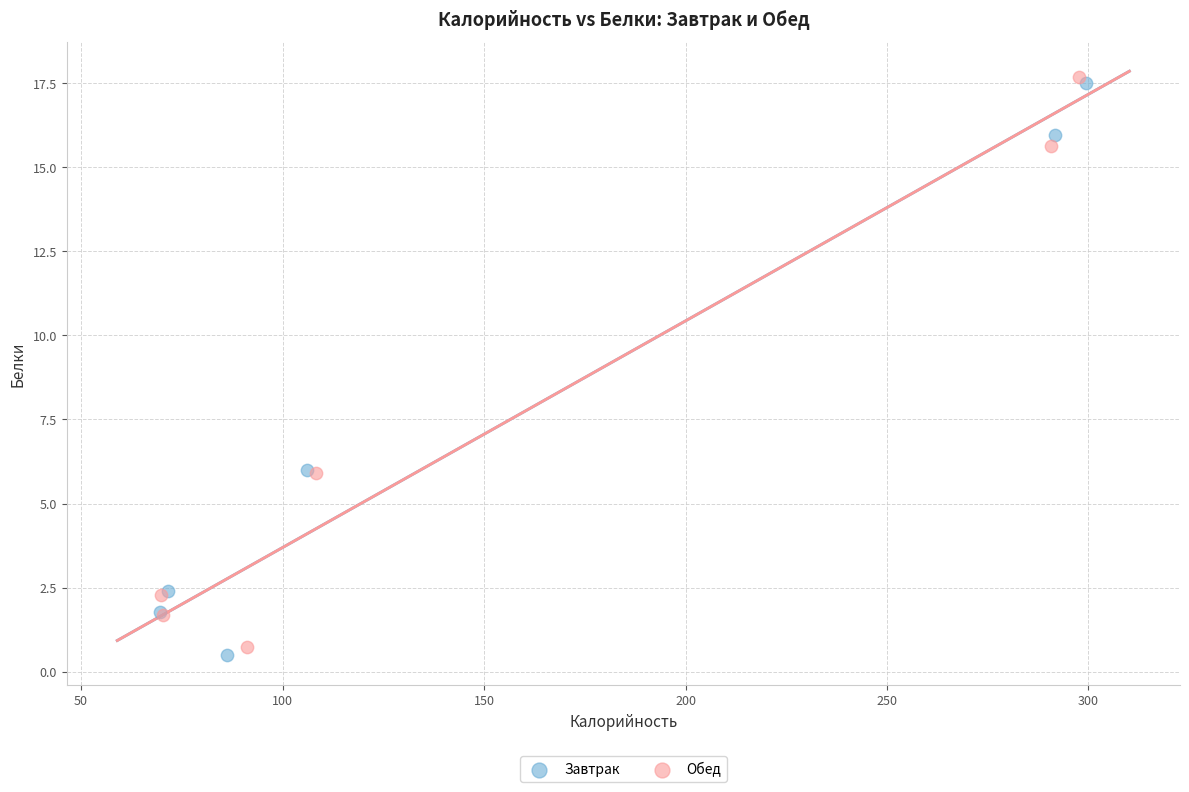

Which series reaches the maximum Y coordinate?

Обед